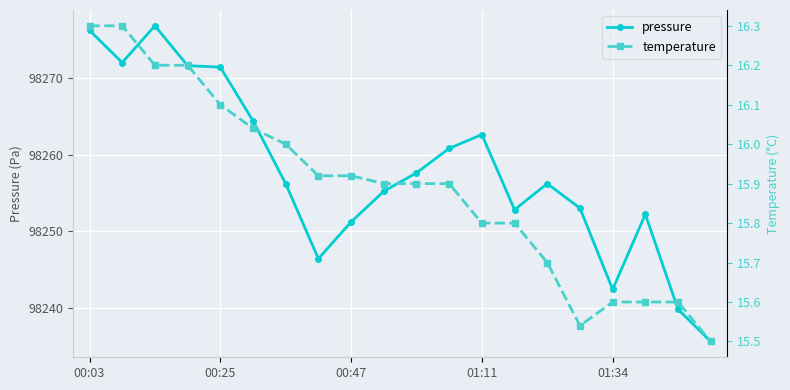

What is the value of the pressure point at the 5th from the left?

98271.4